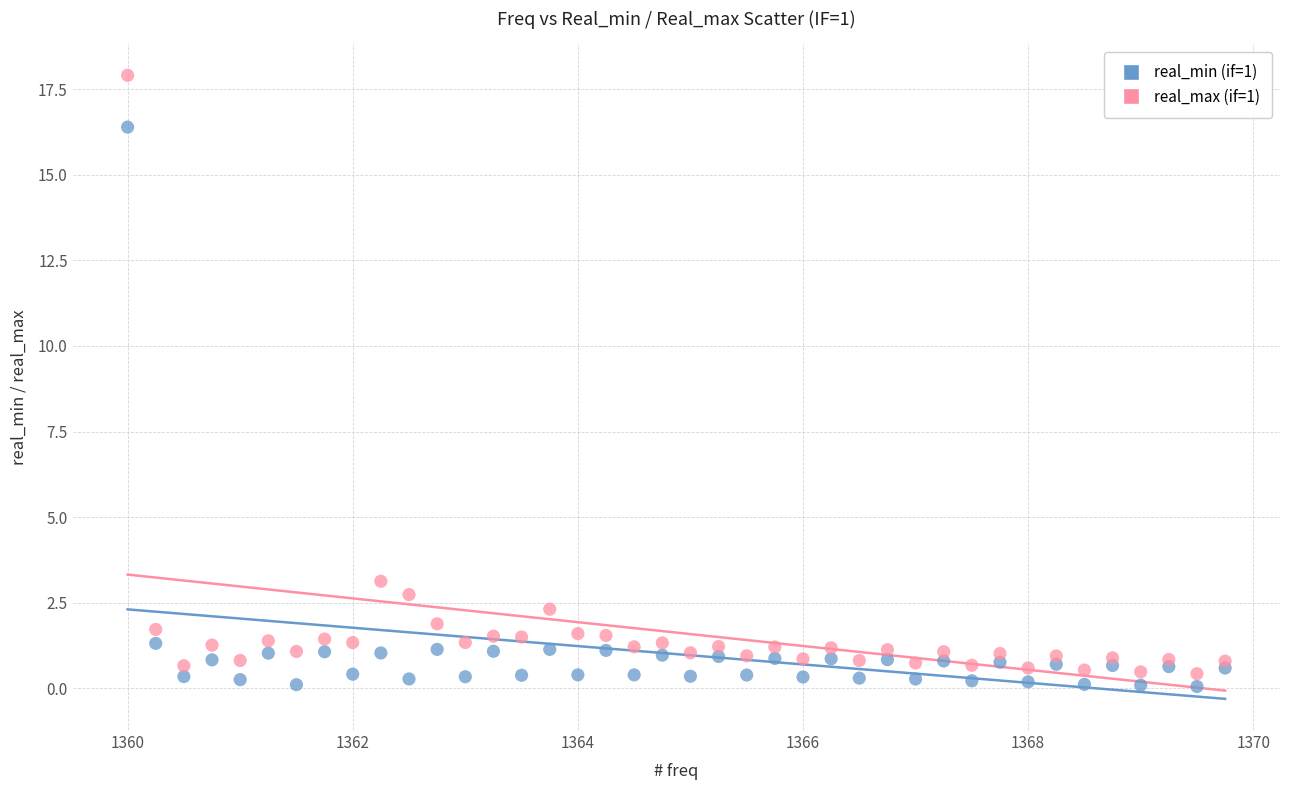

Which series contains the highest Y value?

real_max (if=1)